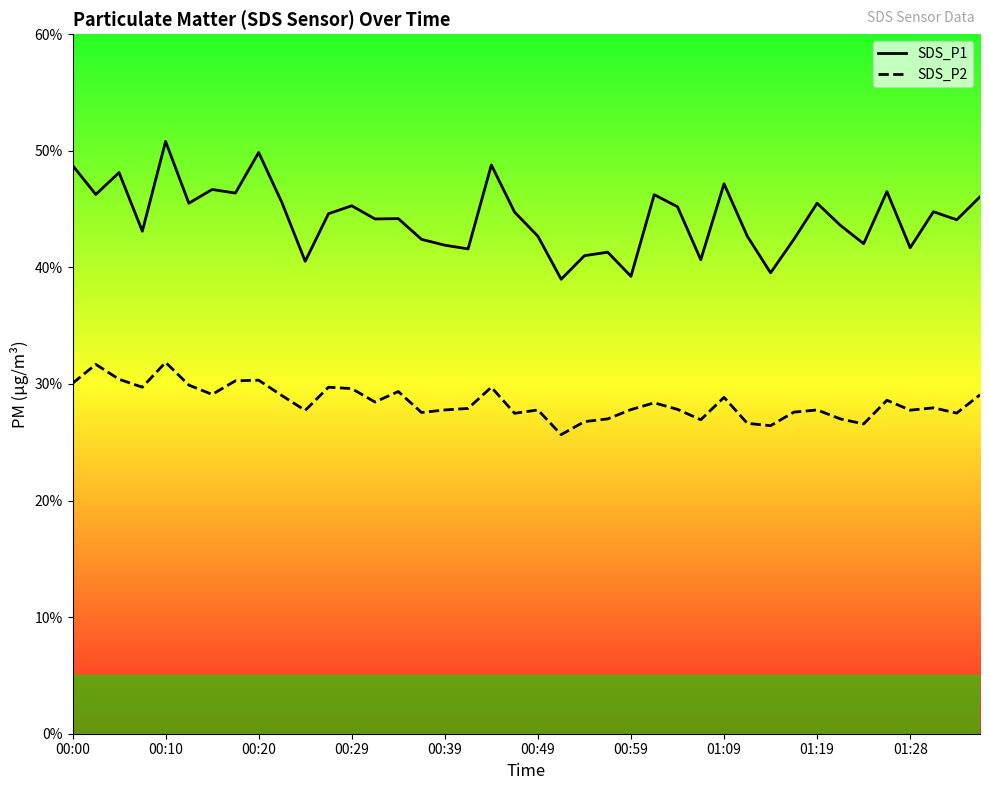

Which series has the widest spread of values?

SDS_P1